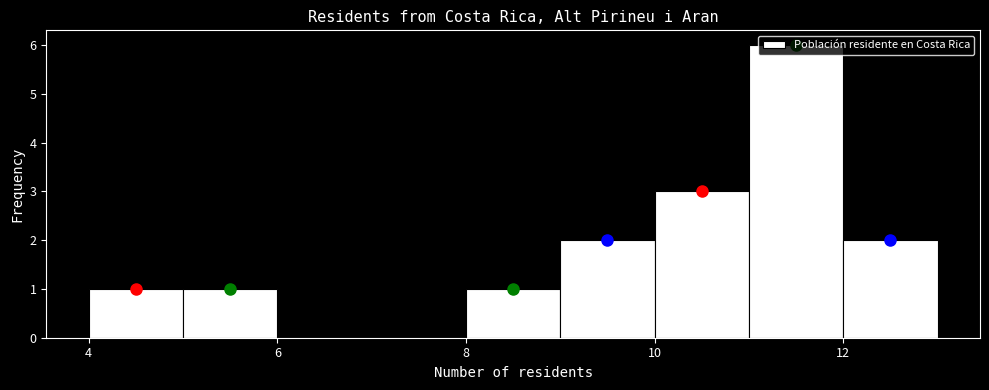

What is the height of the bar covering 8 to 9 on the x-axis? The values are not printed on the chart, so give them approximately, as read against the axis.

1